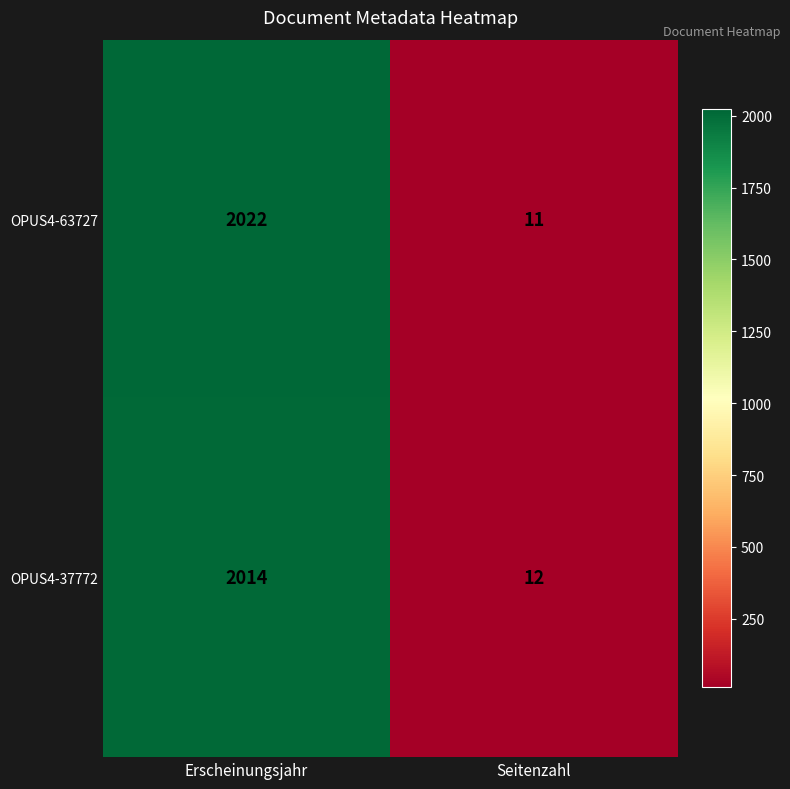

At which label is OPUS4-63727 closest to 1016?

Seitenzahl